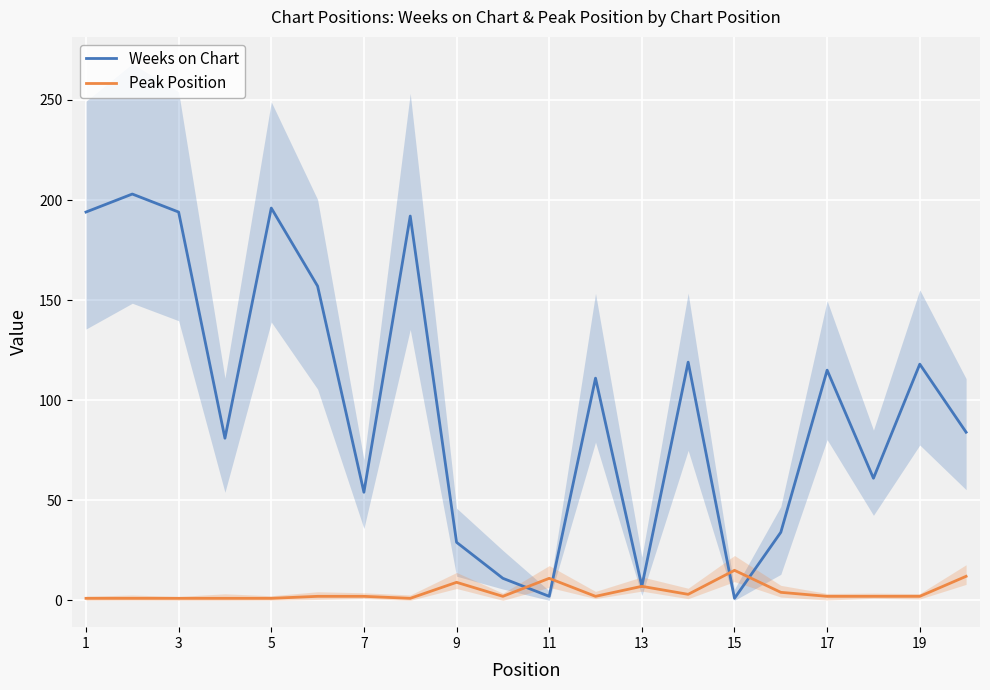

How many interior local valleys does the Peak Position series have?

4